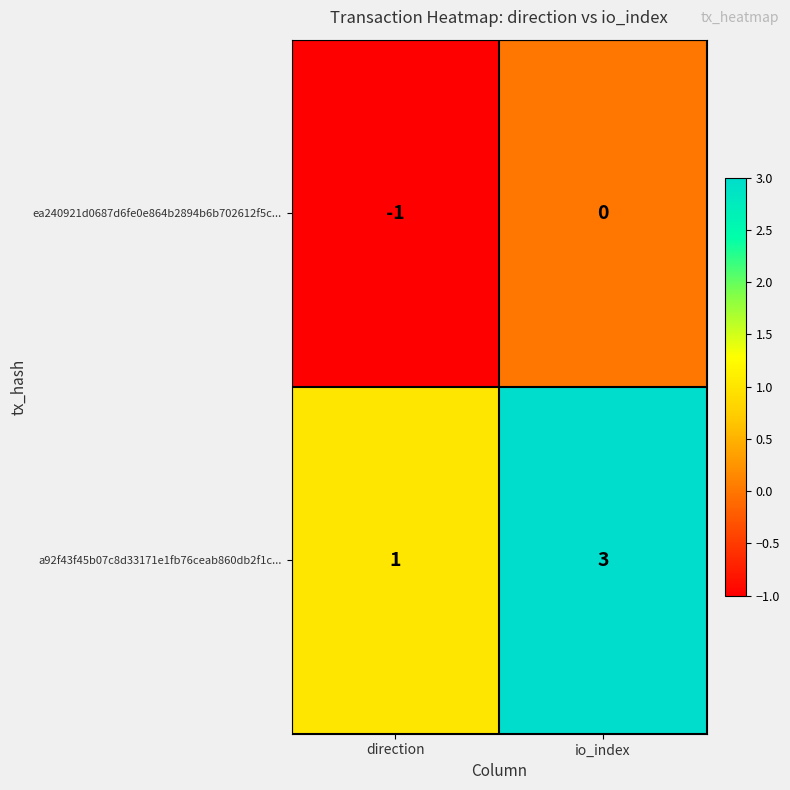

Reading left to right, what are all the values shown in this chart?

ea240921d0687d6fe0e864b2894b6b702612f5c...: -1	0
a92f43f45b07c8d33171e1fb76ceab860db2f1c...: 1	3